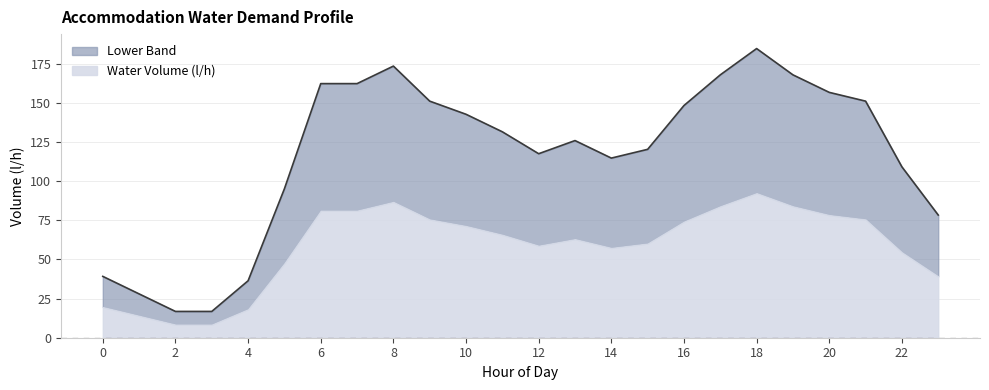

True or false: the data shows 71.1 at 12.

False